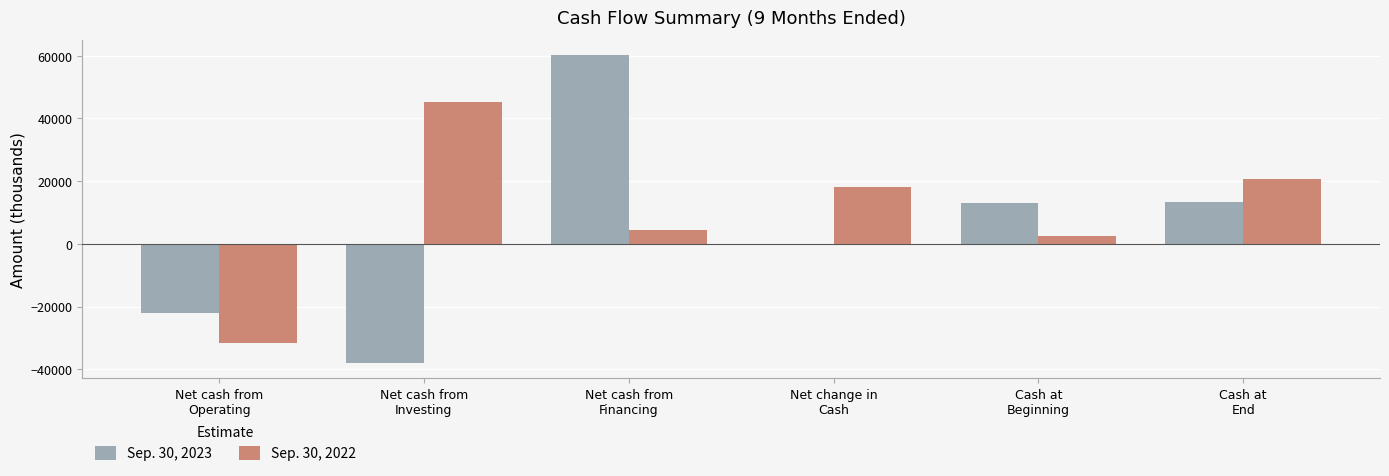

Are the bars horizontal?

No